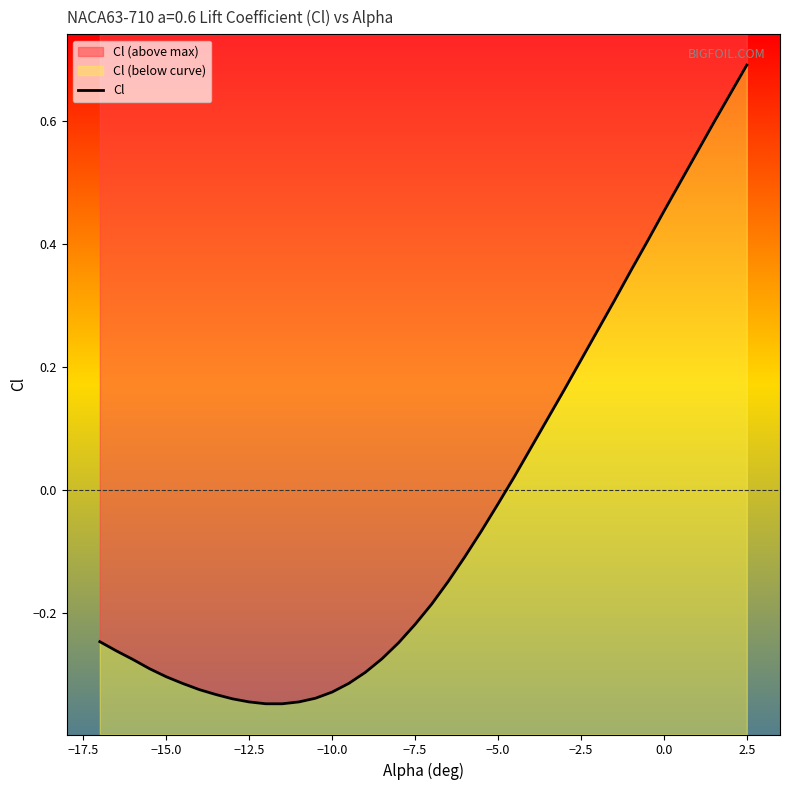

How many values are below 0?

25